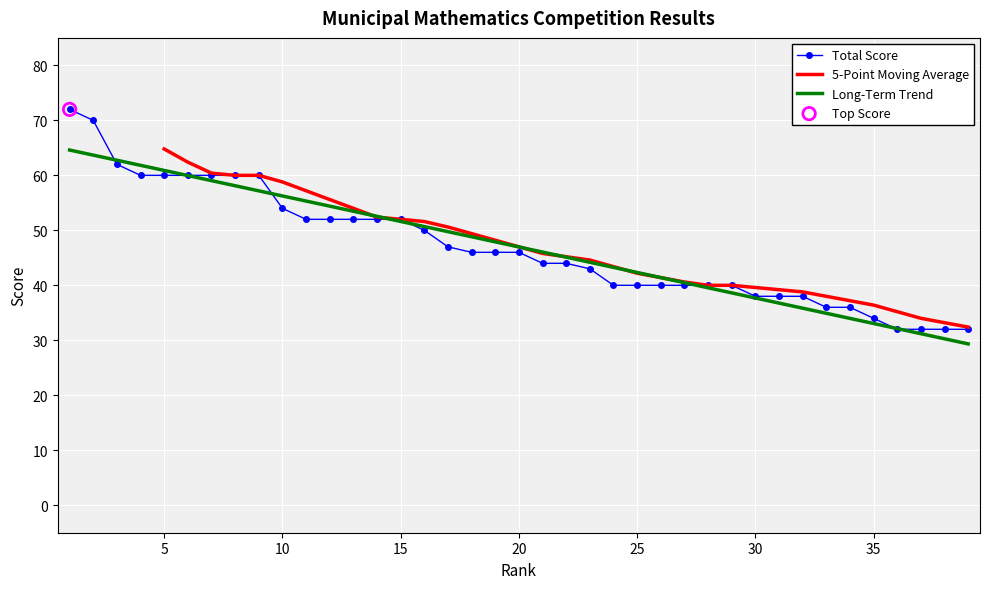

What is the maximum value for Long-Term Trend?

64.6